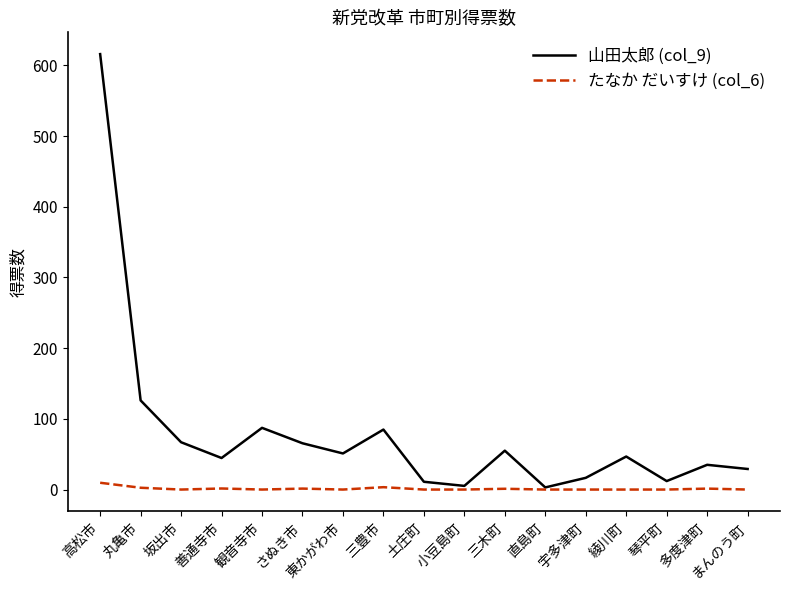

The たなか だいすけ (col_6) series shows 0.0 at 東かがわ市. True or false?

True